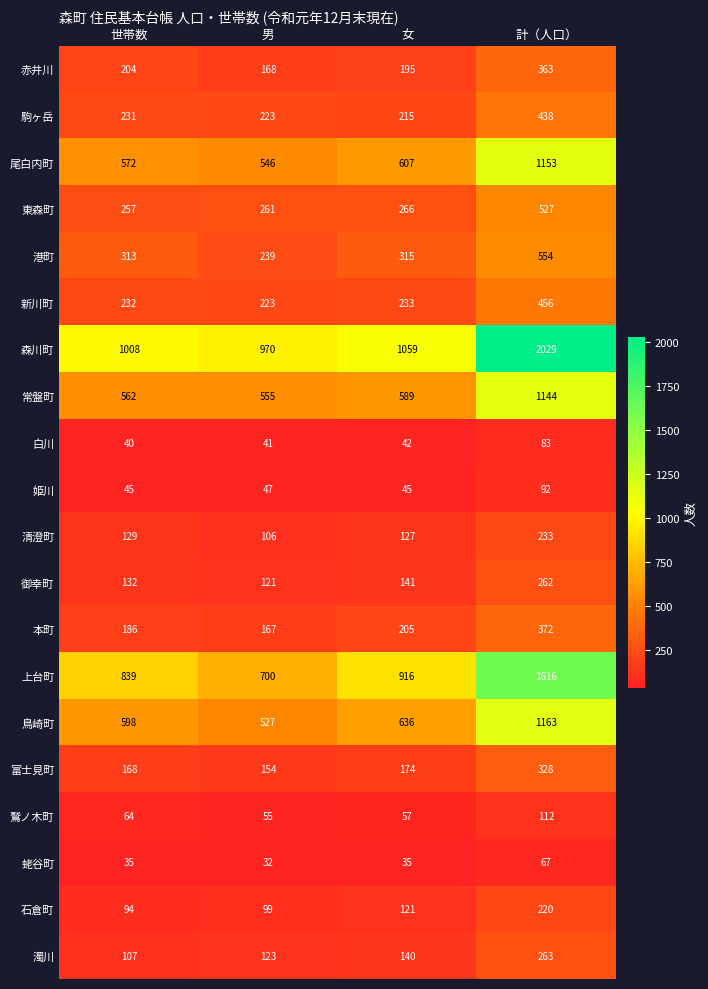

List the series in order of their peak value, lowest first.

蛯谷町, 白川, 姫川, 鷲ノ木町, 石倉町, 清澄町, 御幸町, 濁川, 富士見町, 赤井川, 本町, 駒ヶ岳, 新川町, 東森町, 港町, 常盤町, 尾白内町, 鳥崎町, 上台町, 森川町